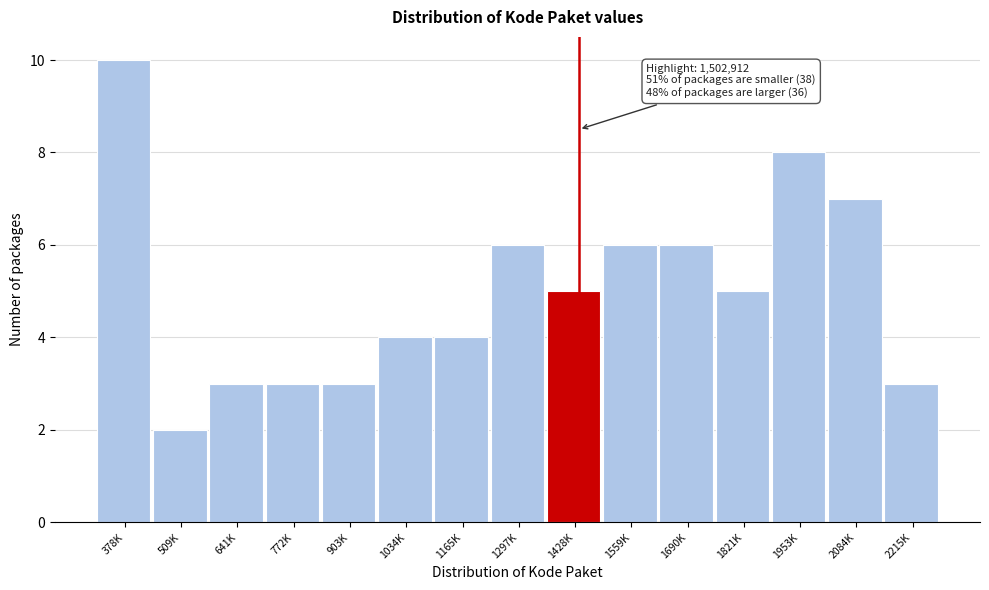

Reading left to right, extract all data points from this chart.

10	2	3	3	3	4	4	6	5	6	6	5	8	7	3